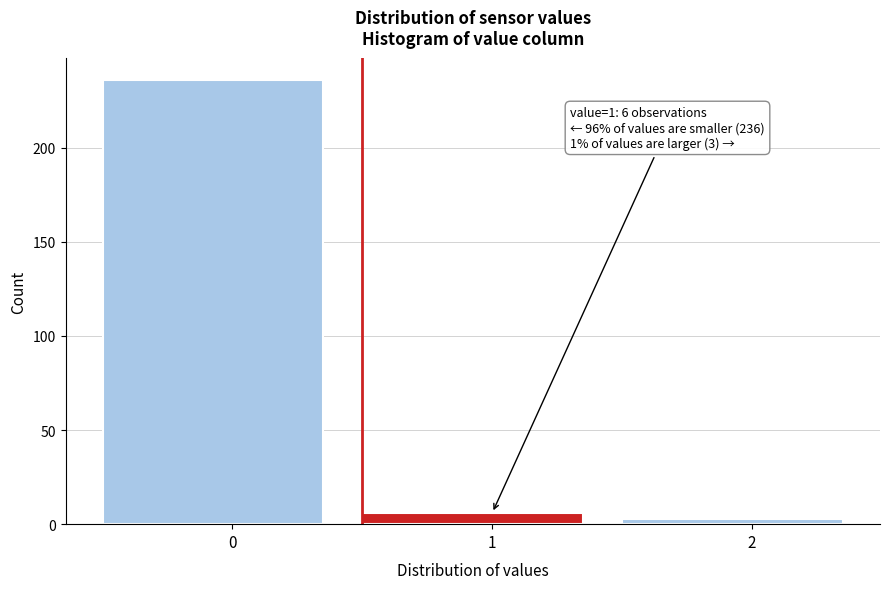

Reading right to left, what are all the values shown in this chart?

2=3	1=6	0=236